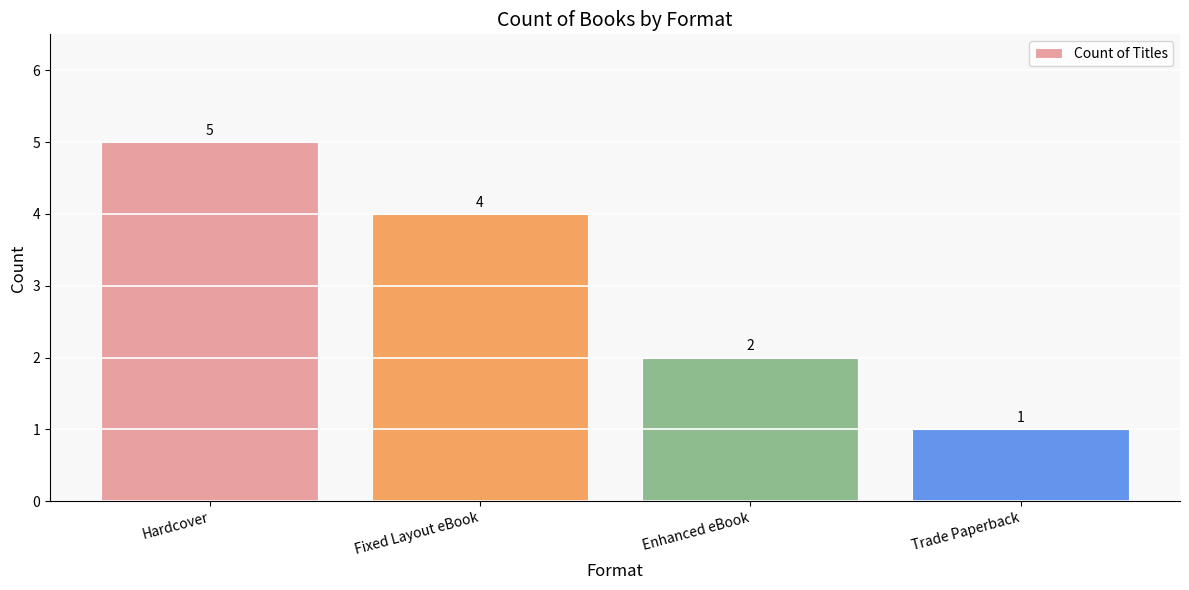

How many series are shown in this chart?

1